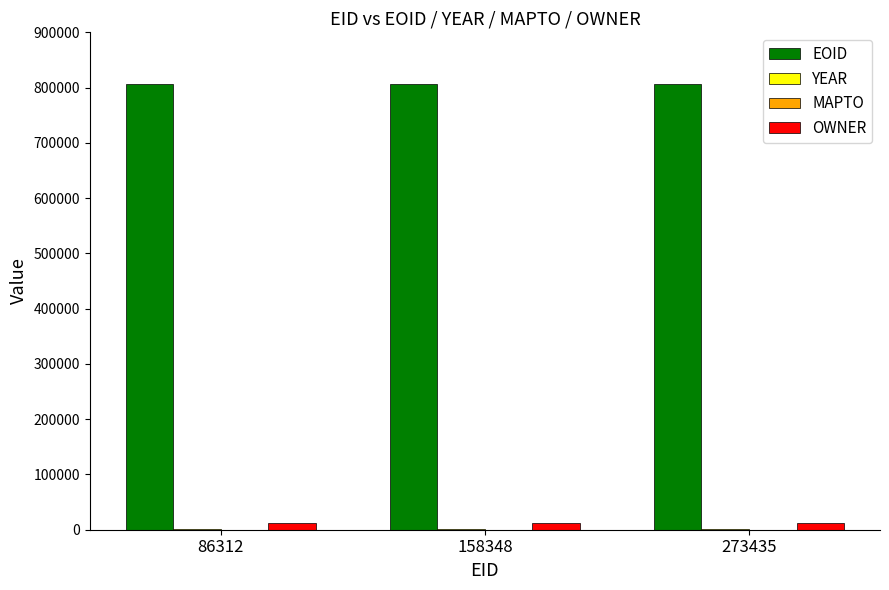

The OWNER series shows 12633 at 273435. True or false?

True